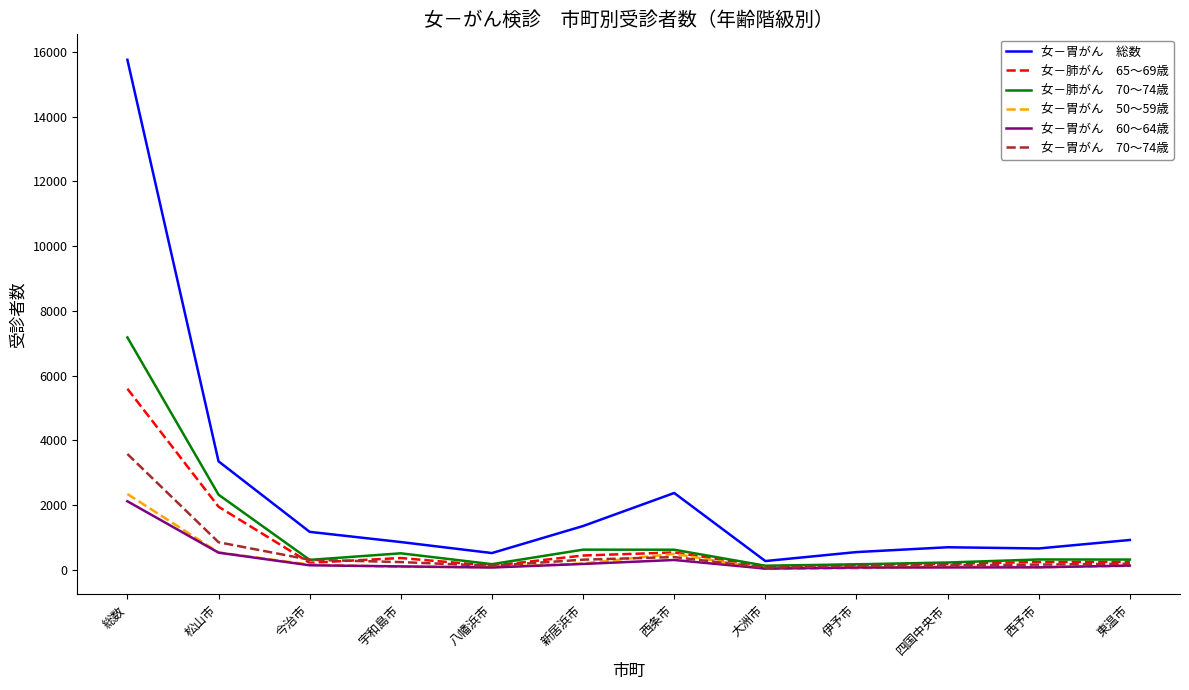

What is the greatest value displayed?

15759